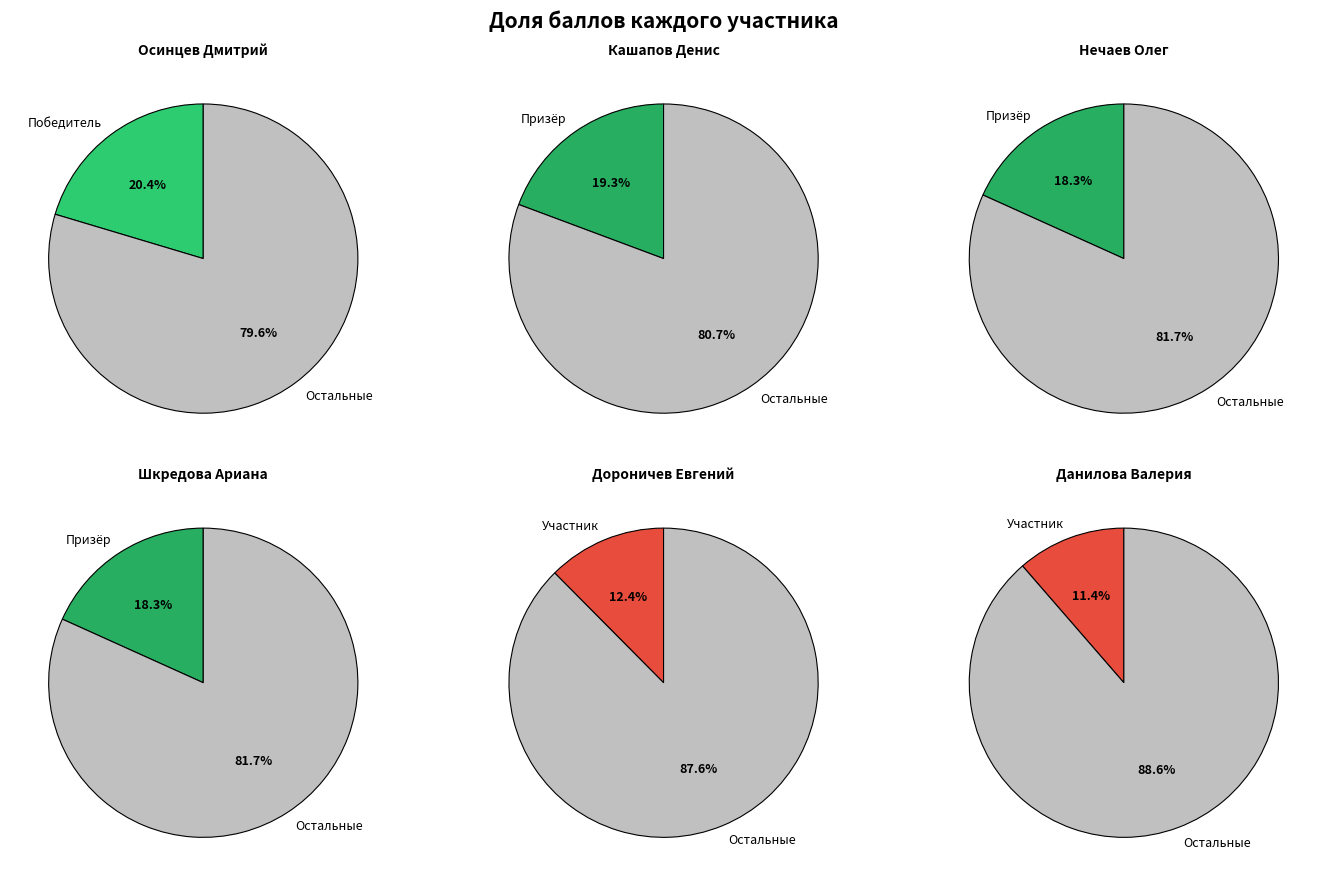

Which has a higher value, Осинцев Дмитрий Викторович or Шкредова Ариана Александровна?

Осинцев Дмитрий Викторович